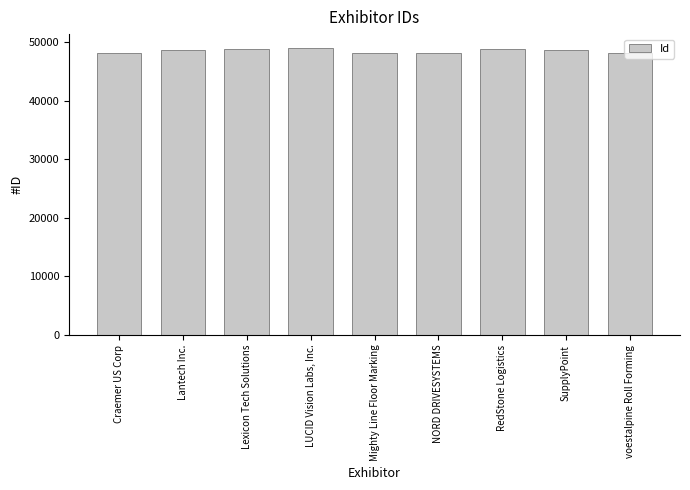

What is the greatest value displayed?

48937